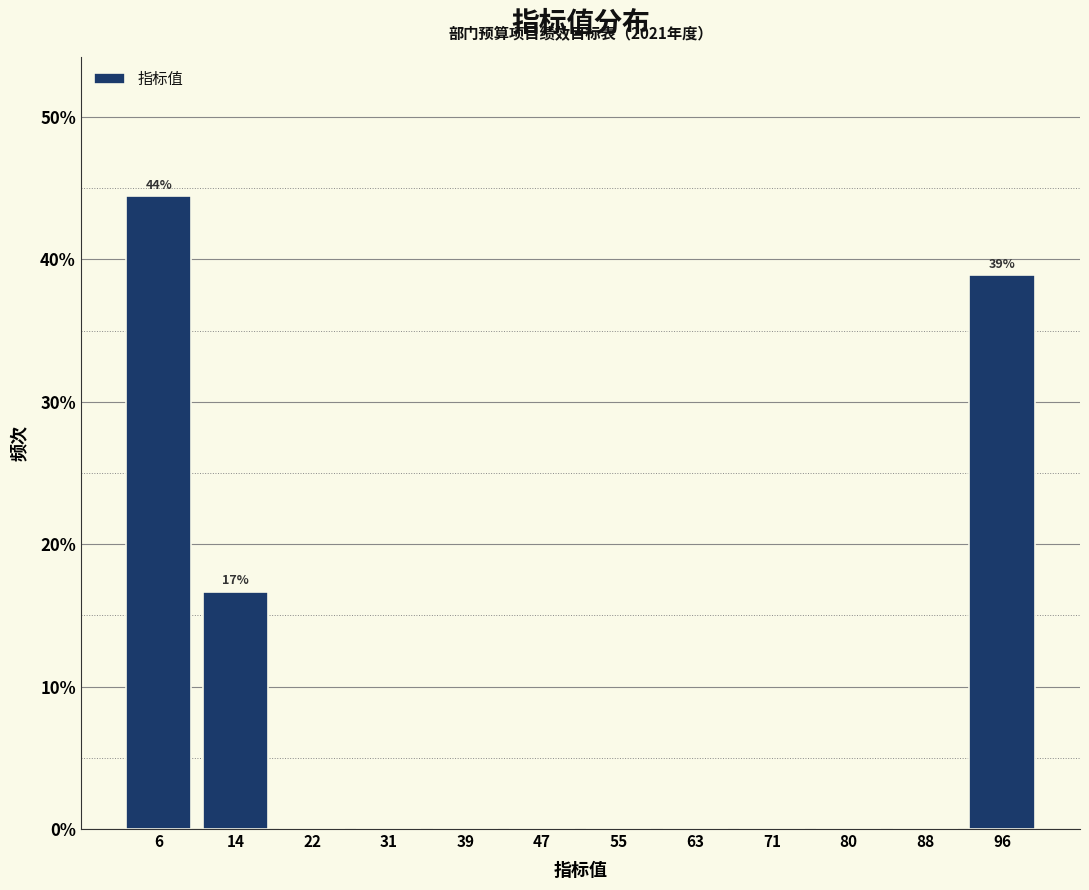

Over which range of the x-axis is the bar tallest?

2 to 10